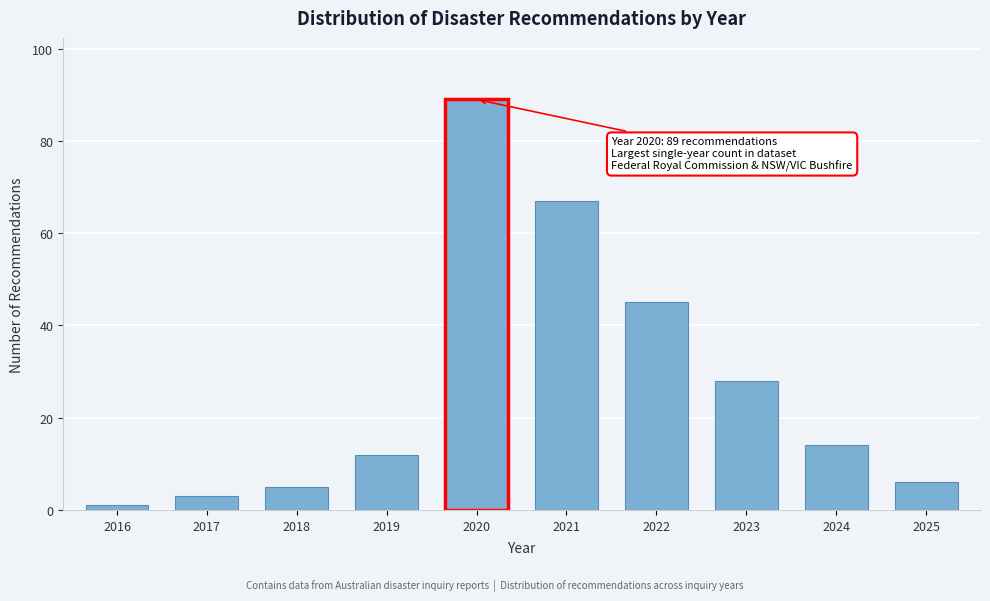

Reading left to right, what are all the values shown in this chart?

2016=1	2017=3	2018=5	2019=12	2020=89	2021=67	2022=45	2023=28	2024=14	2025=6